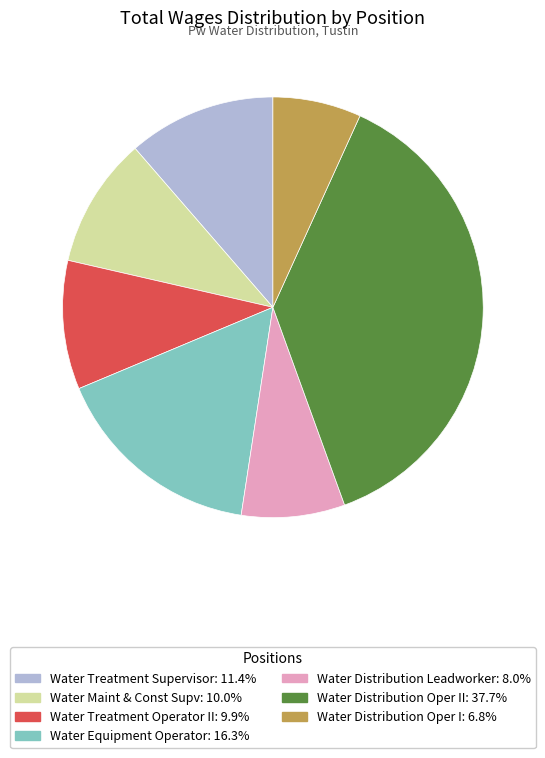

Does any single category account for the majority?

No